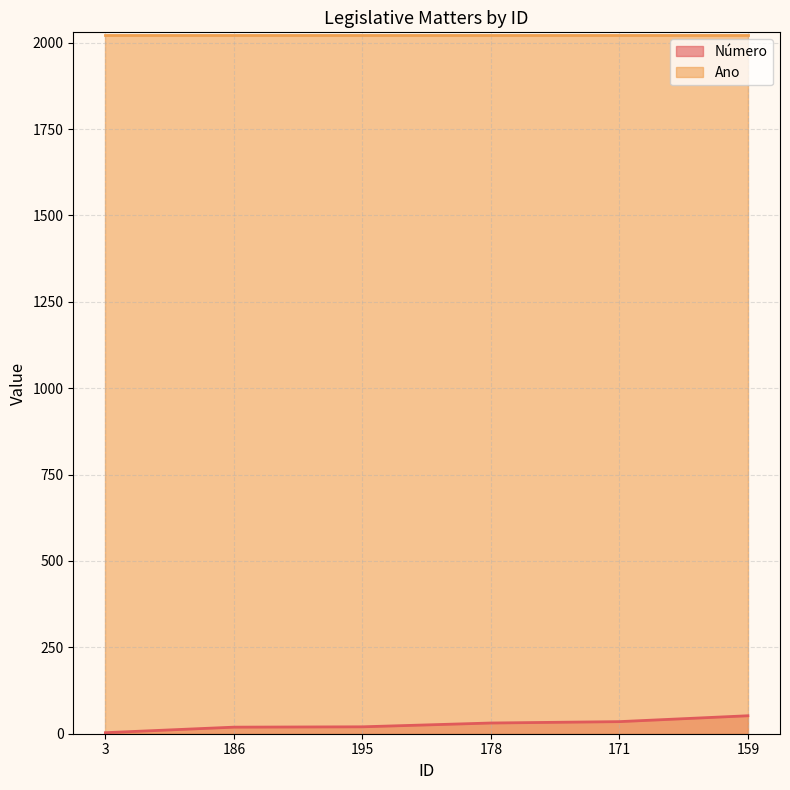

What is the highest value of the Número series?

52